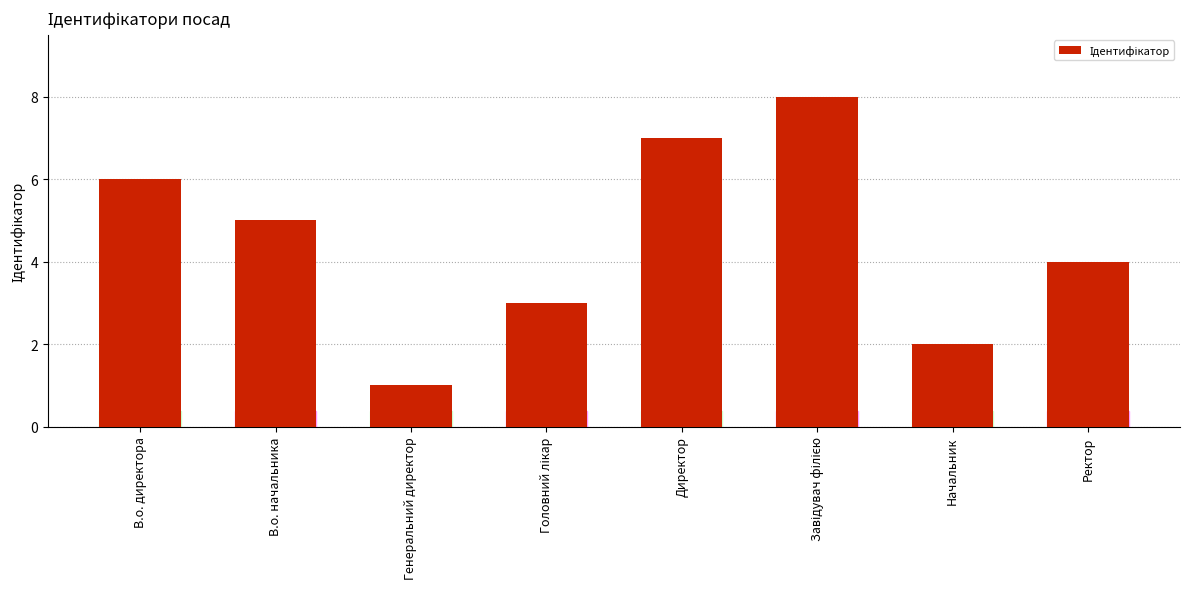

What is the value of the 8th bar from the left?

4